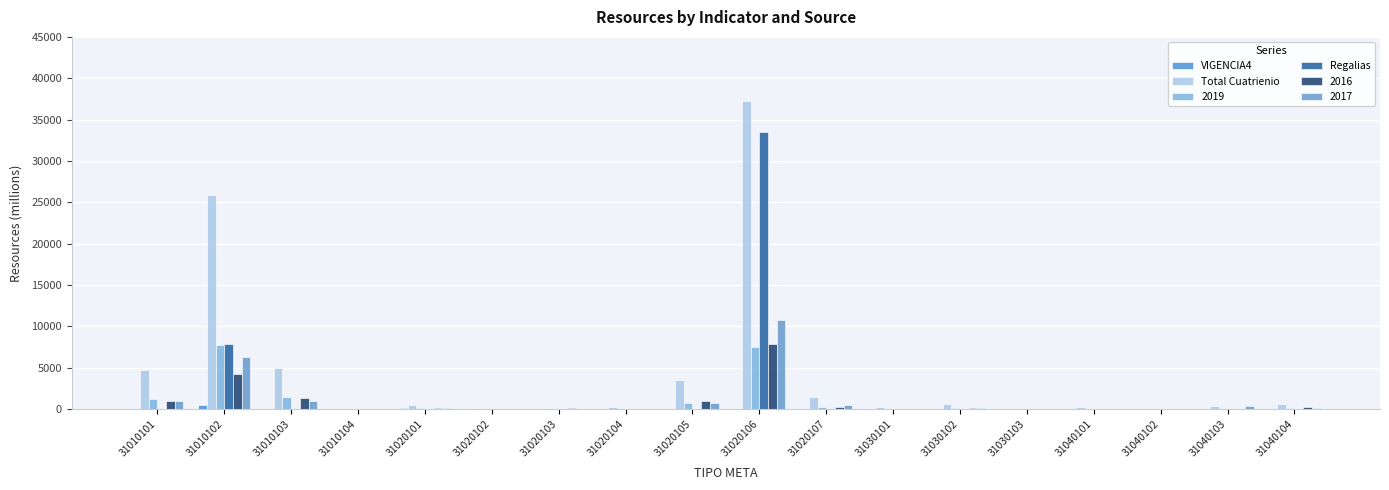

Which series has the largest range (max minus min)?

Total Cuatrienio